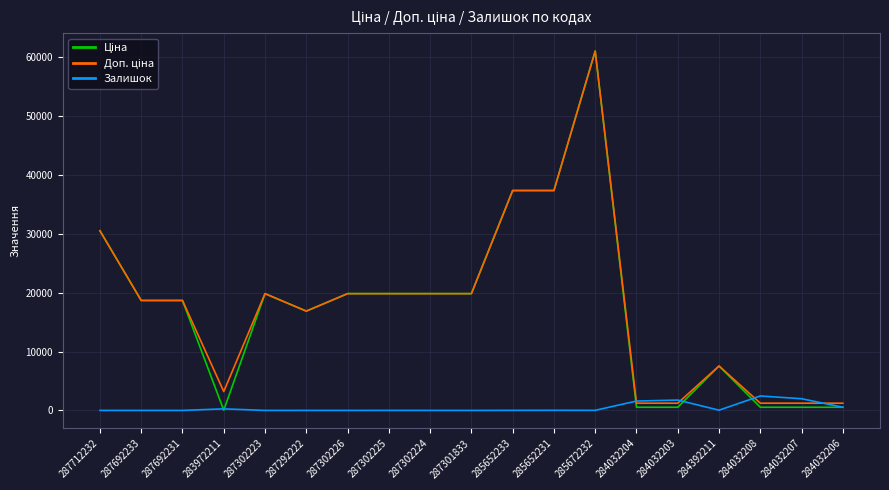

How many lines are shown in the chart?

3